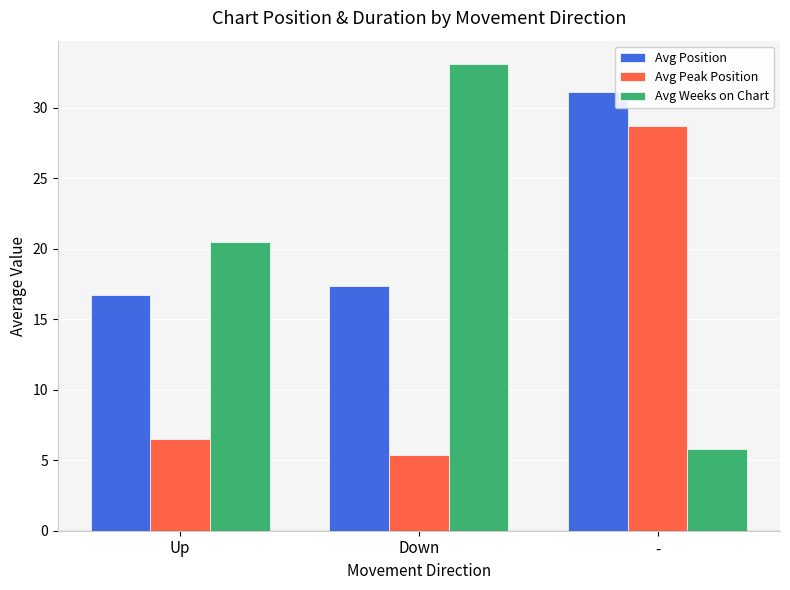

Reading right to left, extract all data points from this chart.

Avg Position: -=31.1	Down=17.3	Up=16.7
Avg Peak Position: -=28.7	Down=5.3	Up=6.5
Avg Weeks on Chart: -=5.8	Down=33.1	Up=20.4